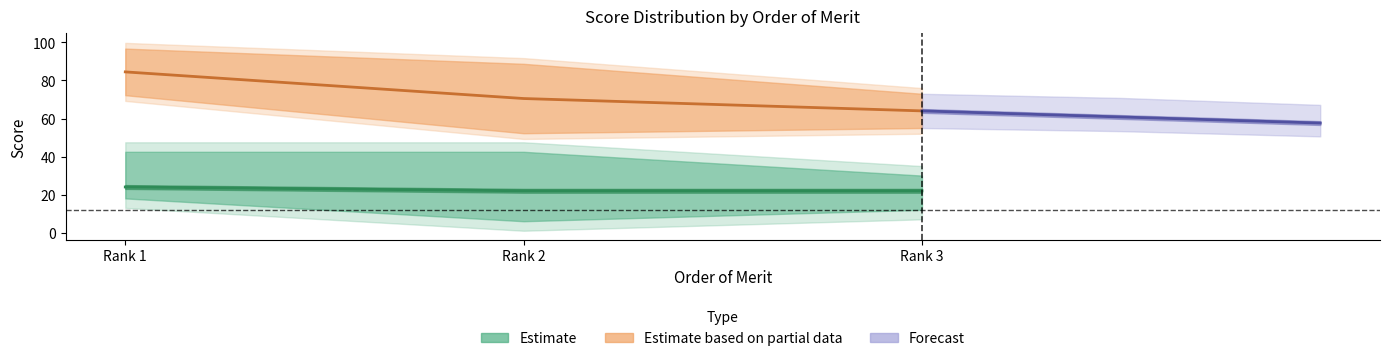

Which series has the largest total across all categories?

Estimate based on partial data